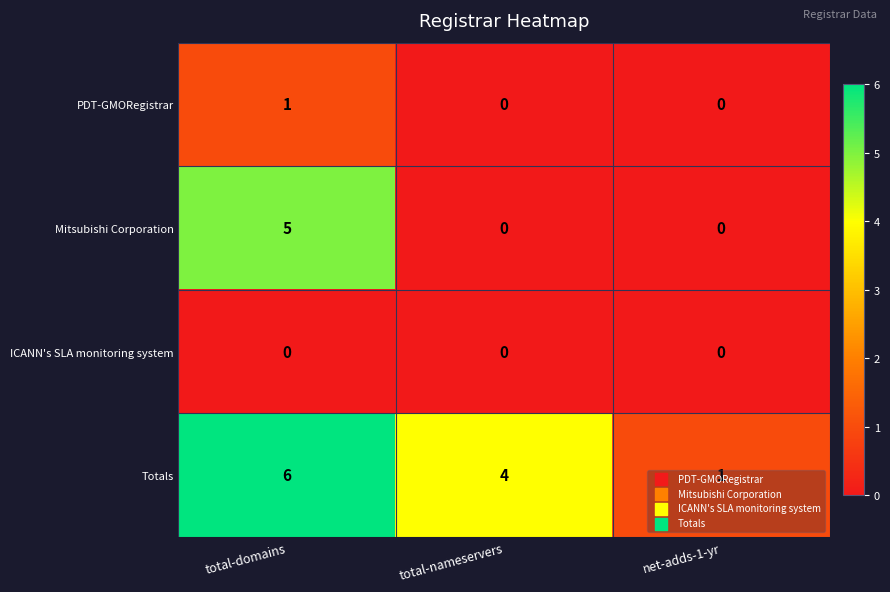

Is the value of PDT-GMORegistrar at total-domains greater than the value of ICANN's SLA monitoring system at total-nameservers?

Yes